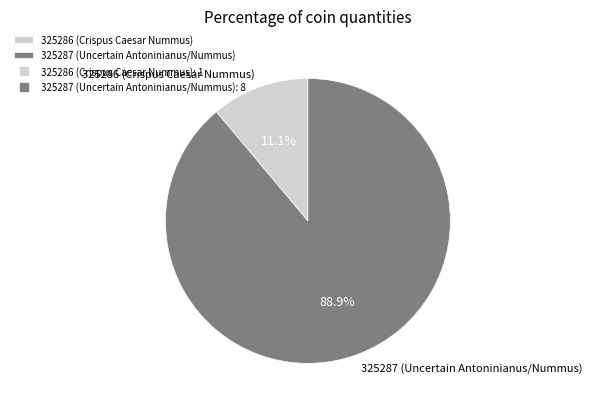

What percentage is the 325286 (Crispus Caesar Nummus) slice, to the nearest percent?

11%